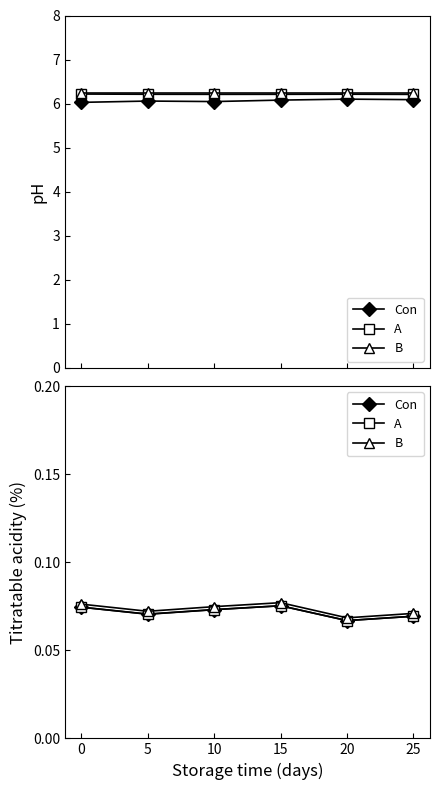

The Con series shows 0.1 at 25. True or false?

False